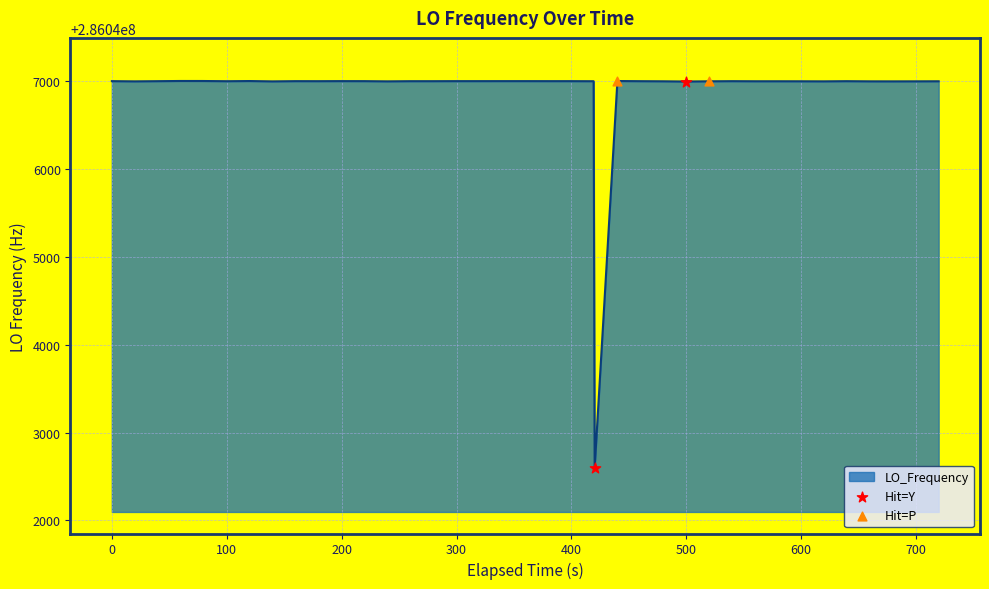

What is the difference between the maximum and minimum values?

4405.9